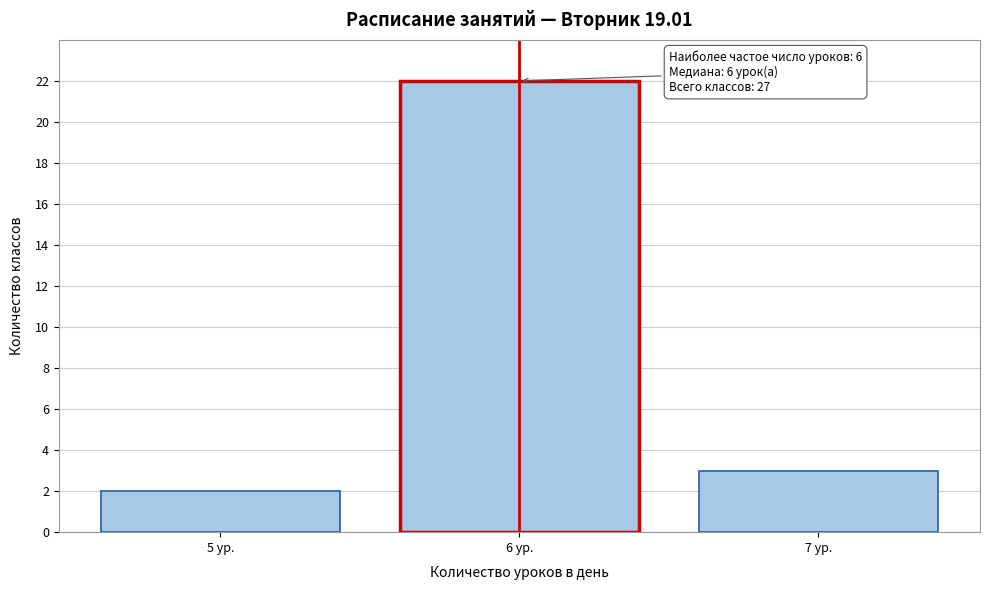

Reading right to left, transcribe all the data shown in this chart.

7 ур.=3	6 ур.=22	5 ур.=2